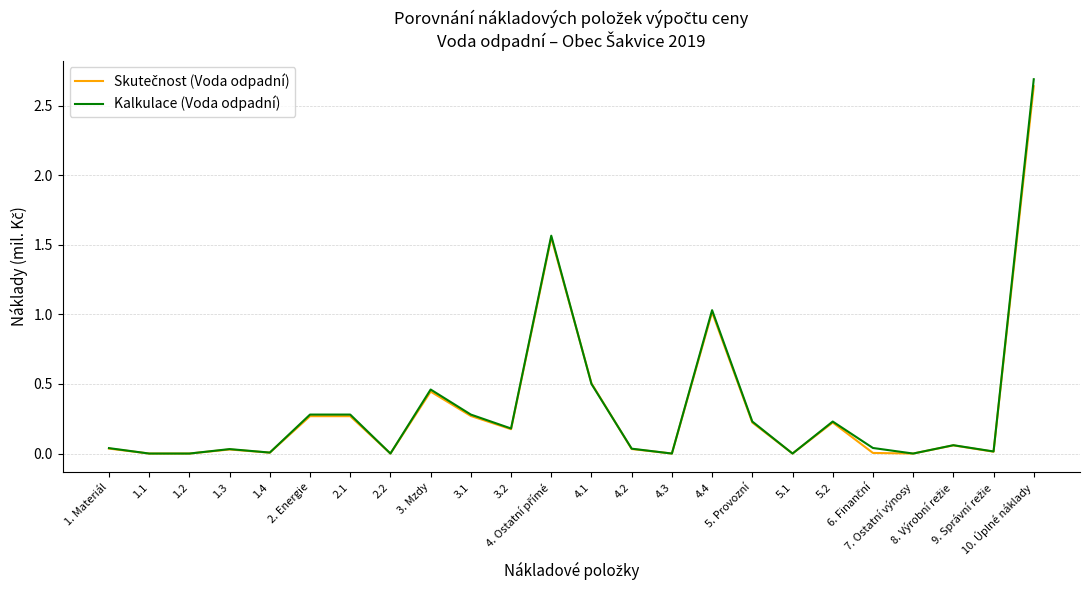

Which series changed the most between 2. Energie and 4.2?

Kalkulace (Voda odpadní)